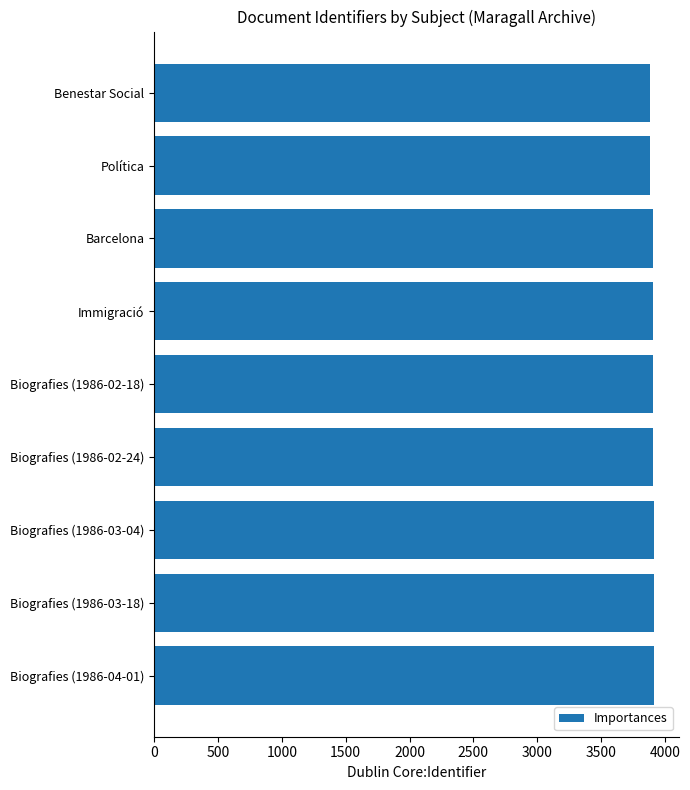

What is the label of the 8th bar from the bottom?

Política